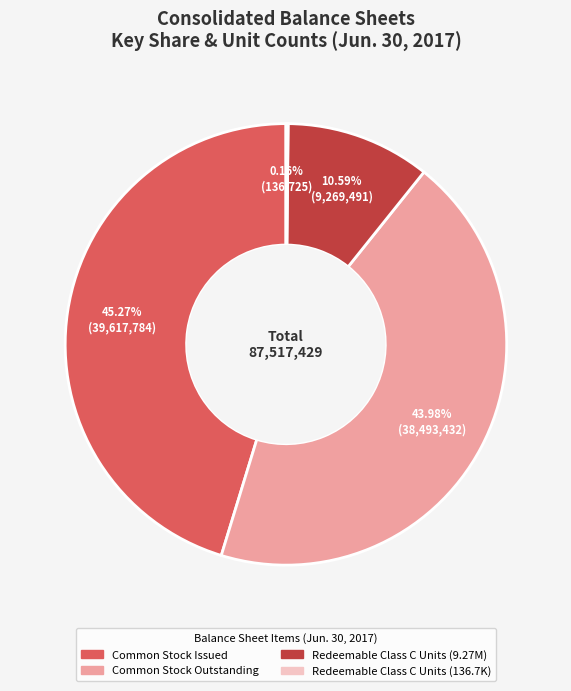

Is there any slice that represents more than half of the pie?

No